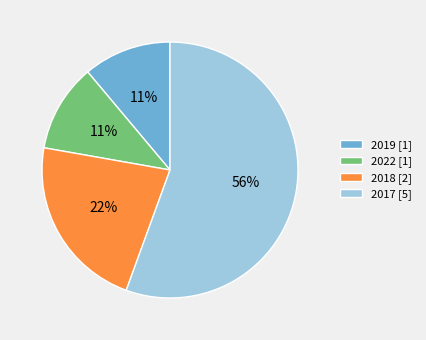

Does 2022 [1] account for over 50% of the chart?

No